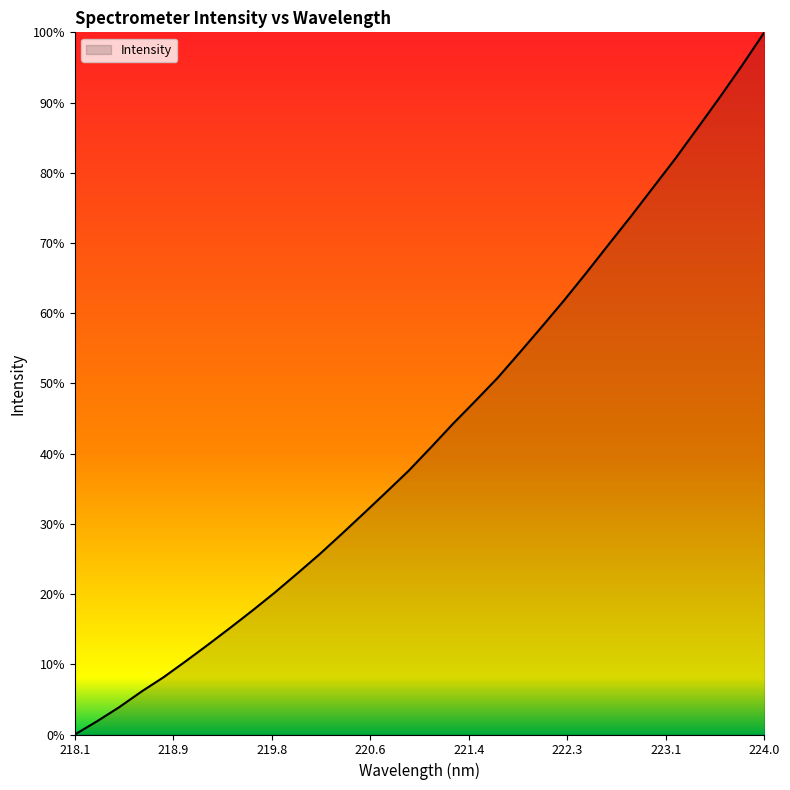

What is the maximum value shown in the chart?

100.0